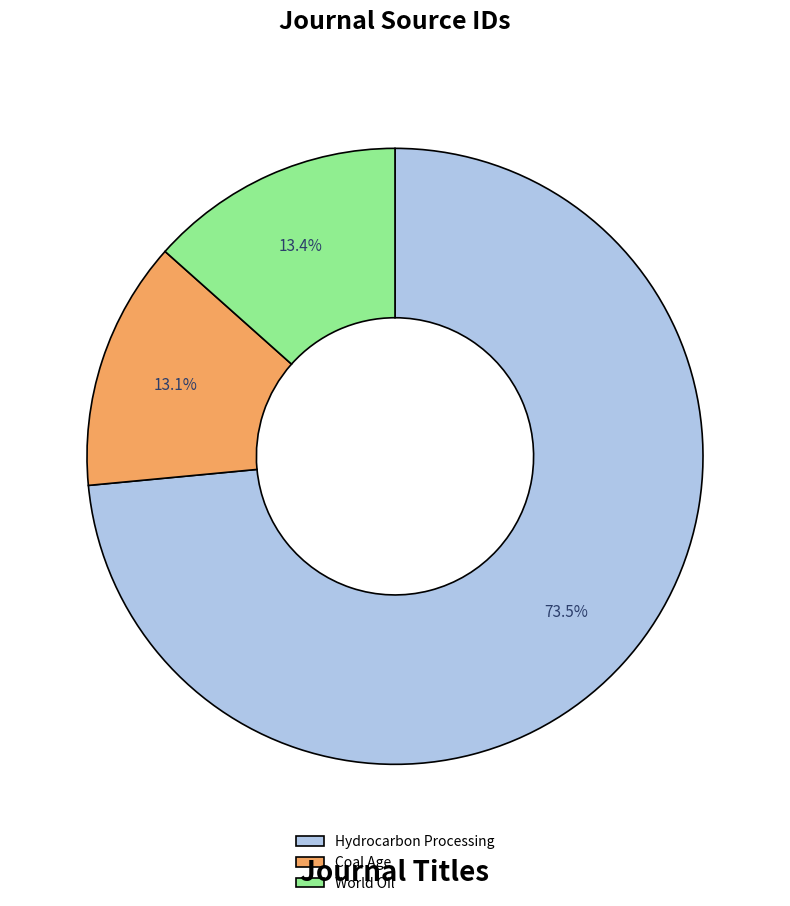

Which category has the biggest portion of the pie?

Hydrocarbon Processing